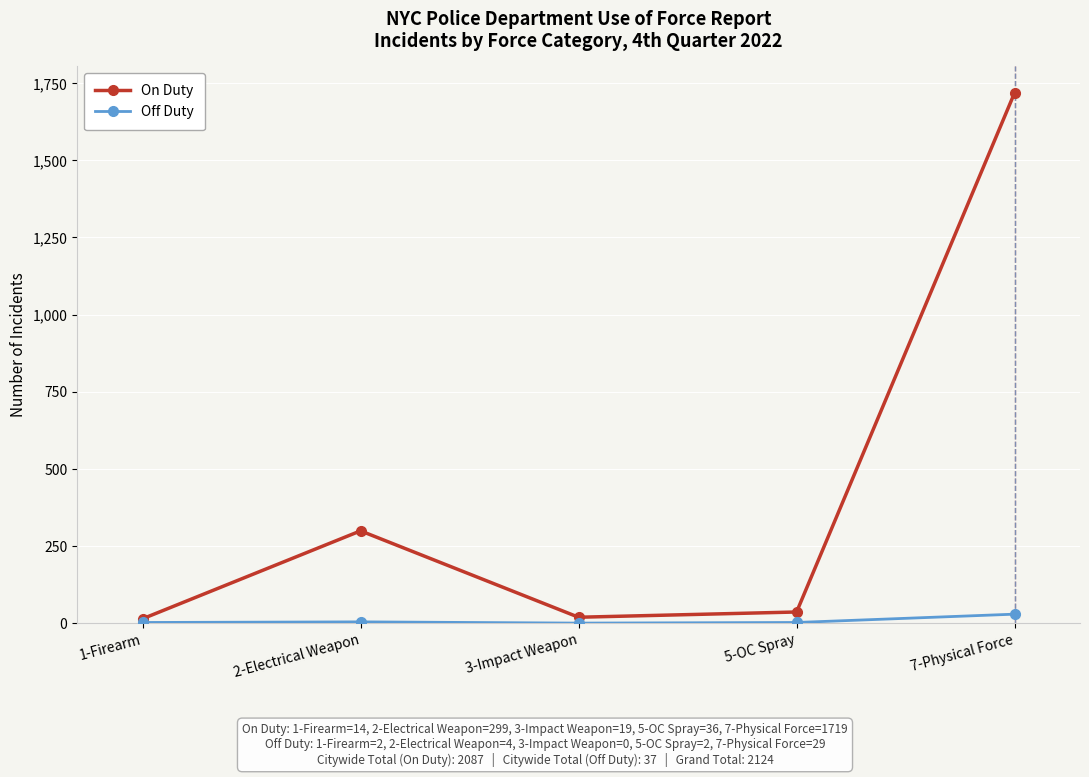

What is the greatest value displayed?

1719